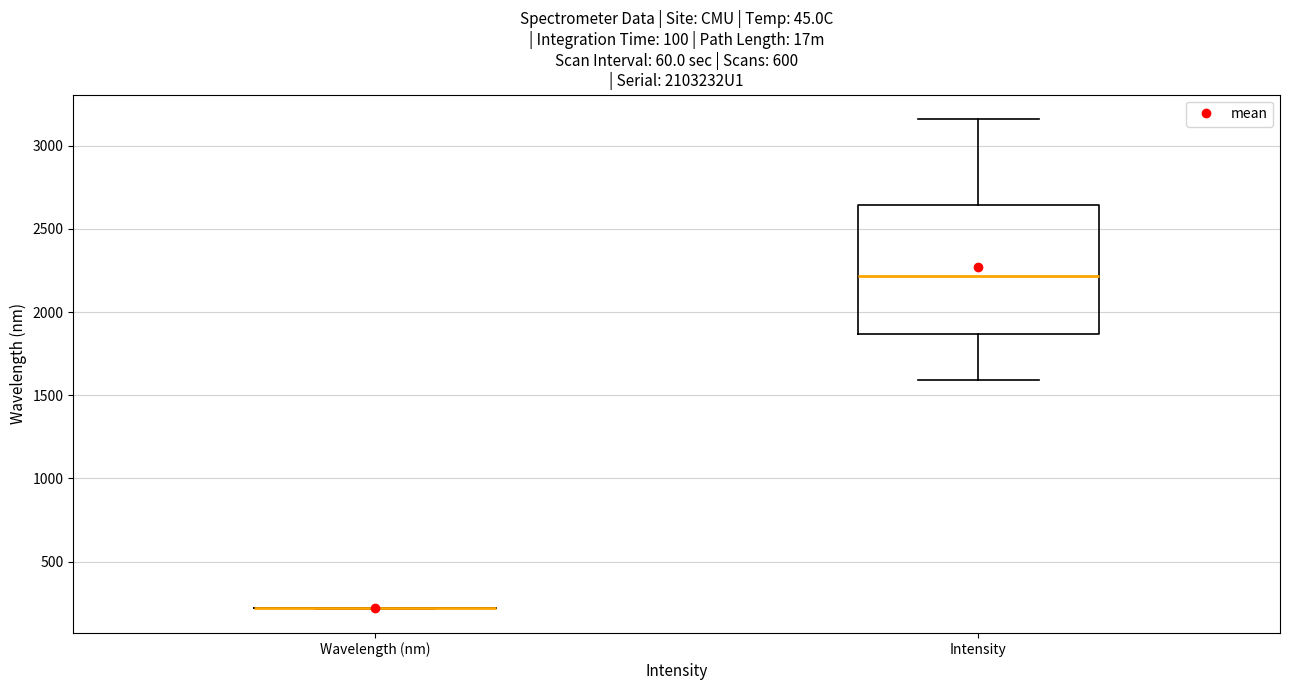

Reading left to right, read every box against the y-axis: the position of its median line, the range the box covers, and the ends of its whiskers. The values are not printed on the chart, so give them approximately, as read against the axis.

Wavelength (nm): box collapsed to a line at 200, whiskers 200 to 200
Intensity: median 2200, box 1850 to 2650, whiskers 1600 to 3150